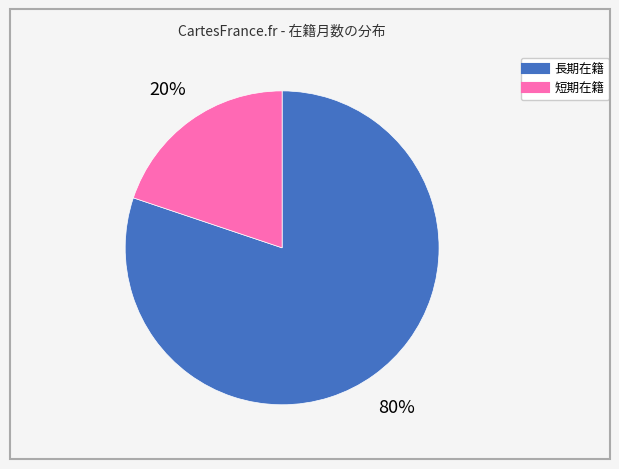

To the nearest percent, what is the average slice percentage?

50%